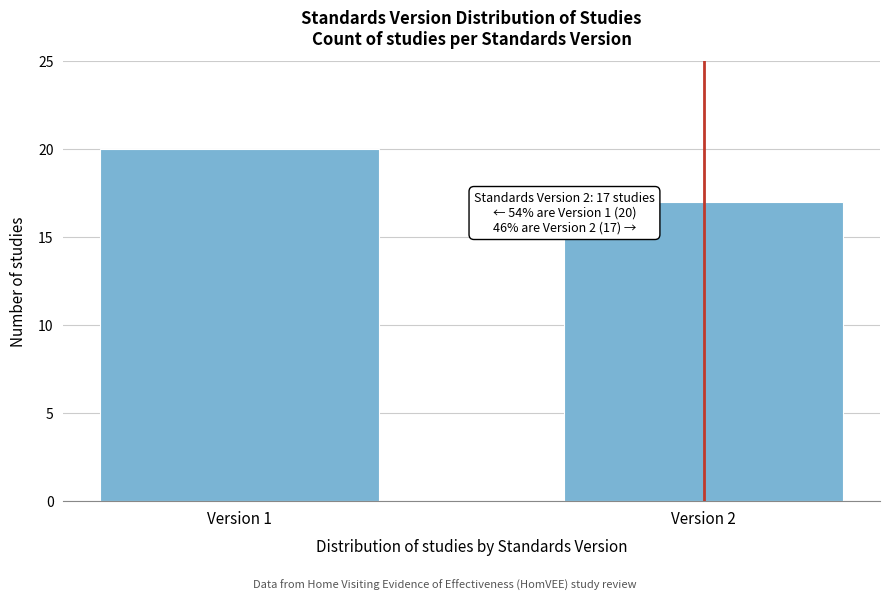

Reading left to right, extract all data points from this chart.

20	17